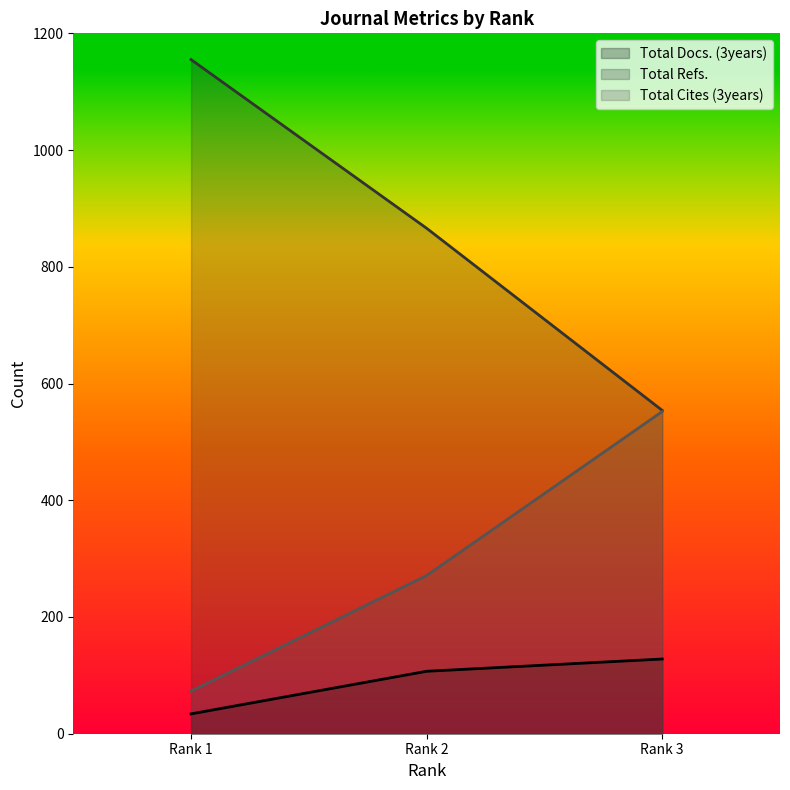

Between Rank 1 and Rank 2, which series saw the biggest shift?

Total Refs.